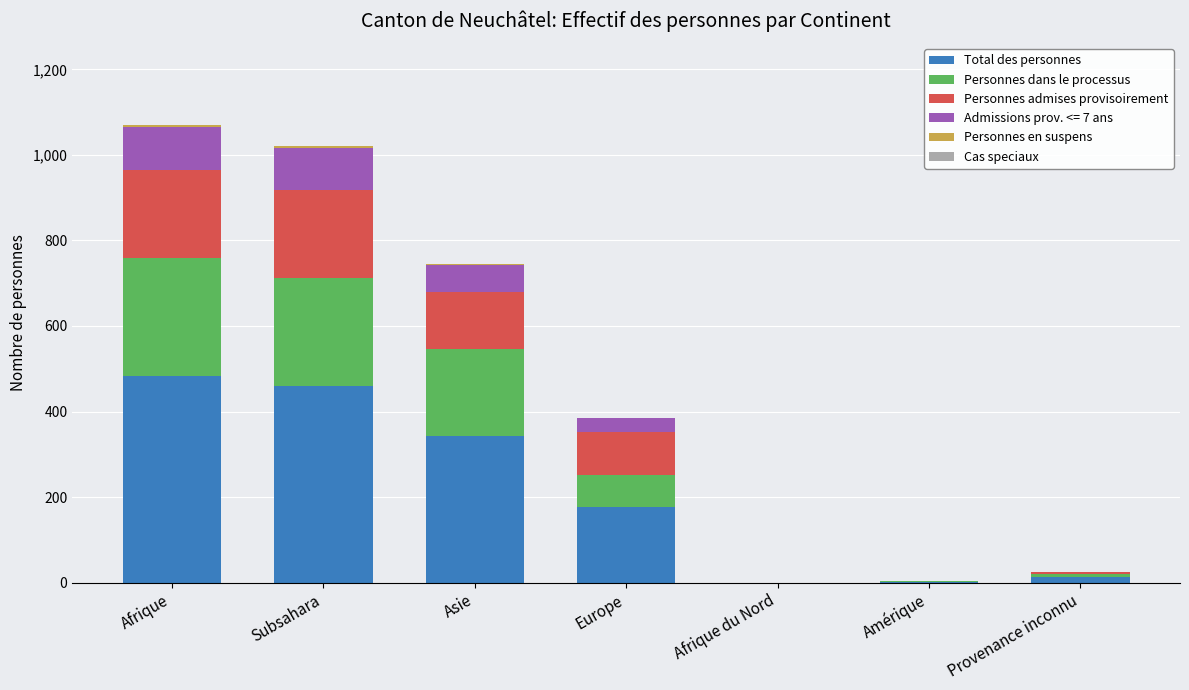

What is the highest value of the Total des personnes series?

484